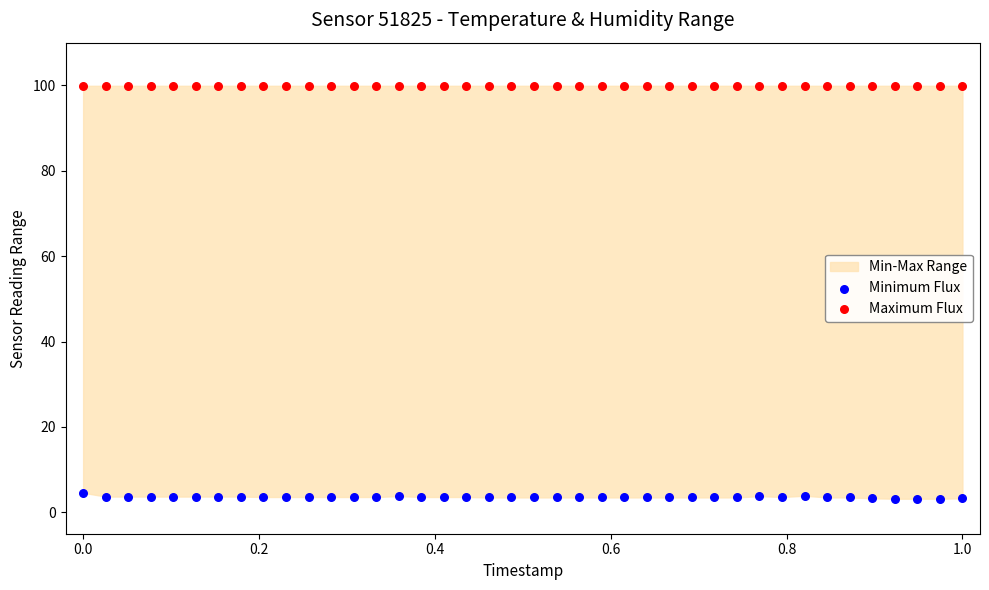

Which series contains the highest Y value?

Maximum Flux